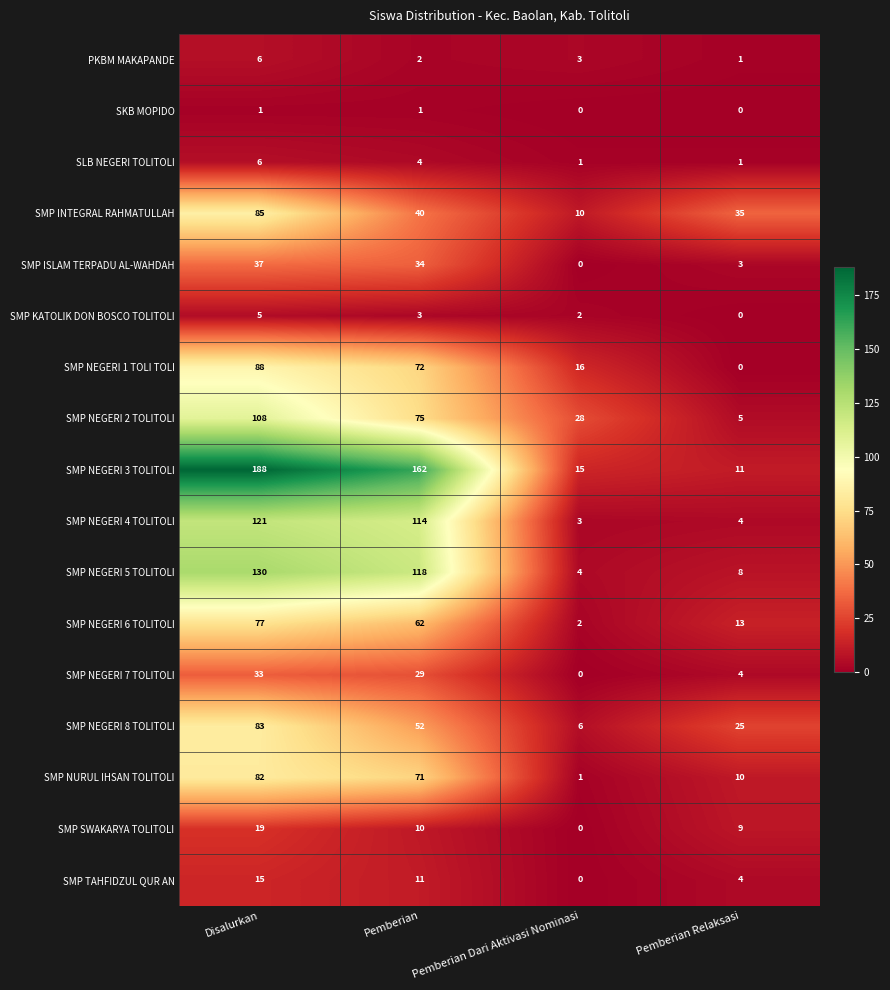

How many distinct data groups are displayed?

17